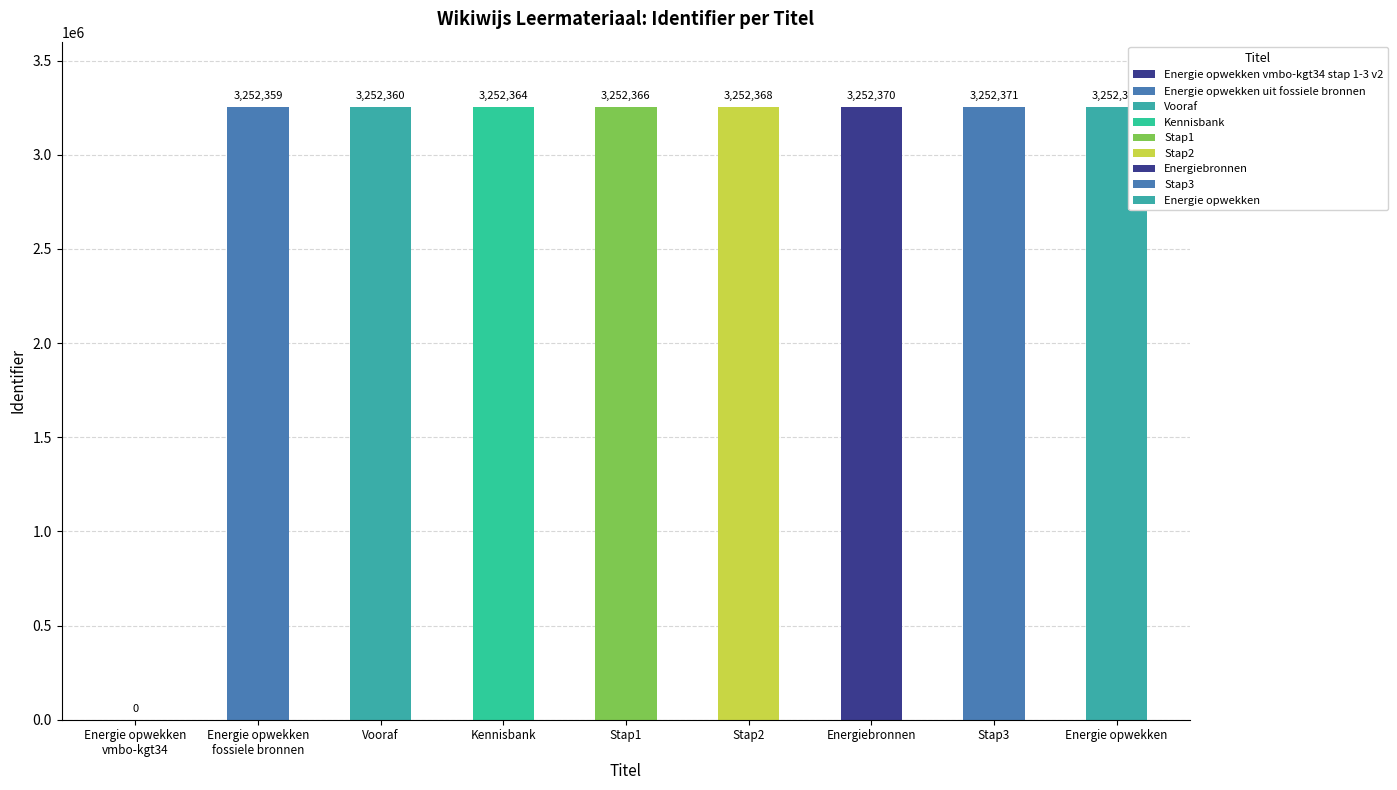

Read the value at Stap1, to the nearest 10.

3252370